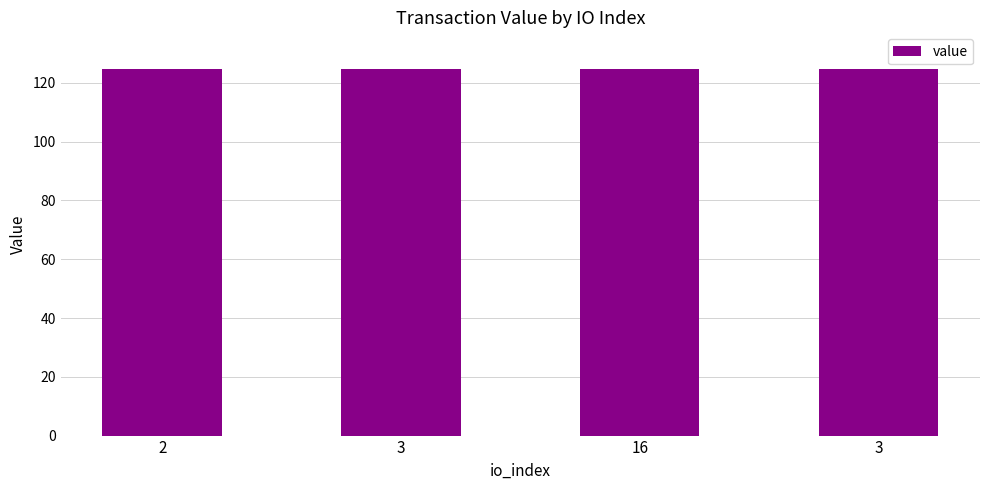

What is the average value?

124.7